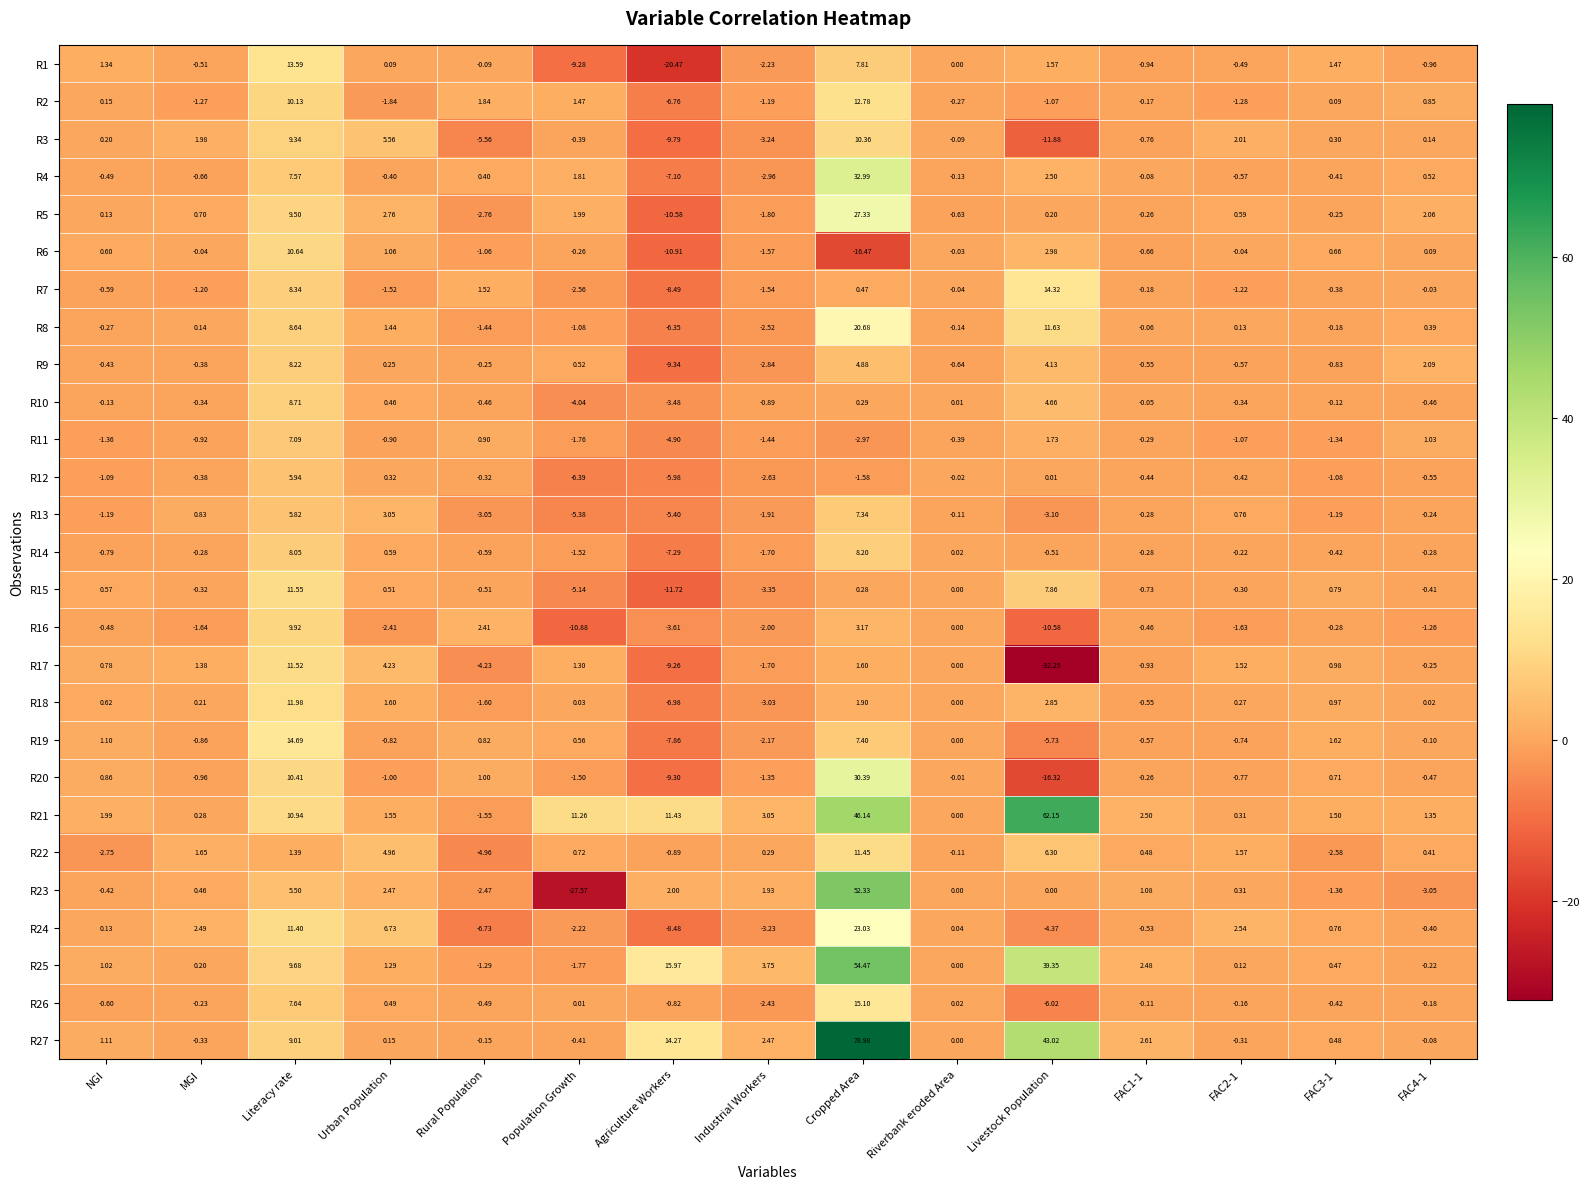

At which category does the chart reach its minimum across all series?

Livestock Population